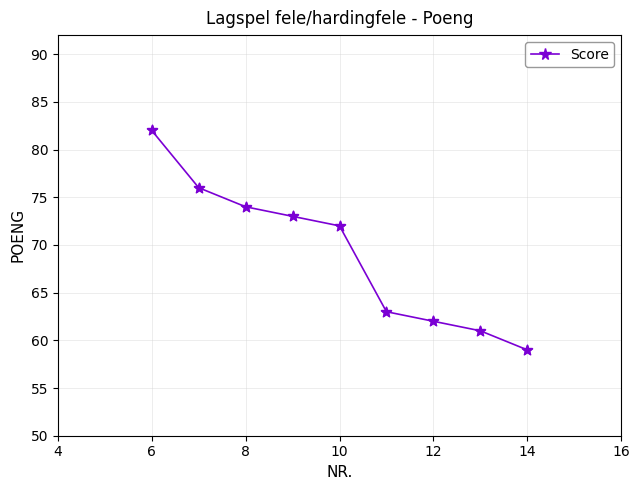

What is the minimum value shown in the chart?

59